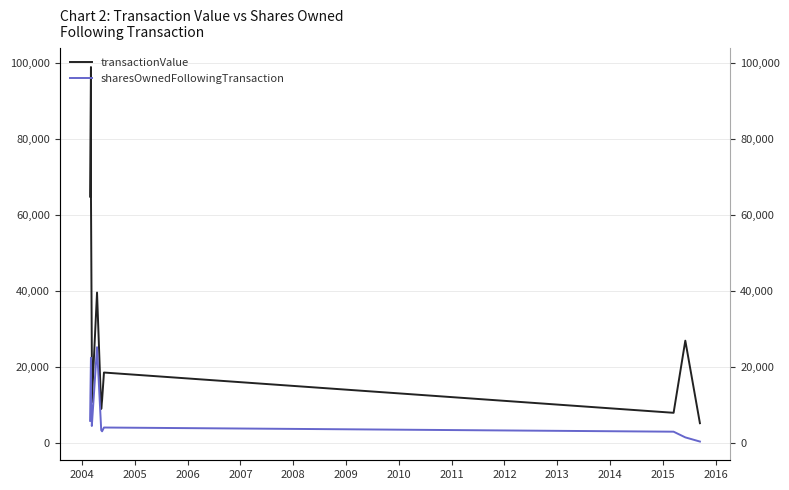

The value of sharesOwnedFollowingTransaction at 2004 is 39654. True or false?

False